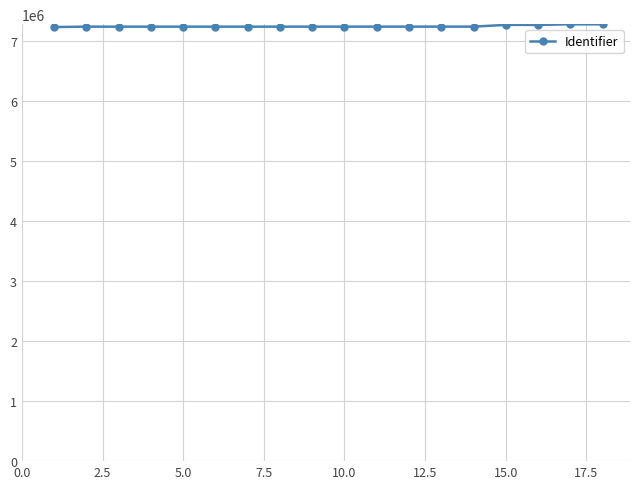

What is the minimum value shown in the chart?

7230195